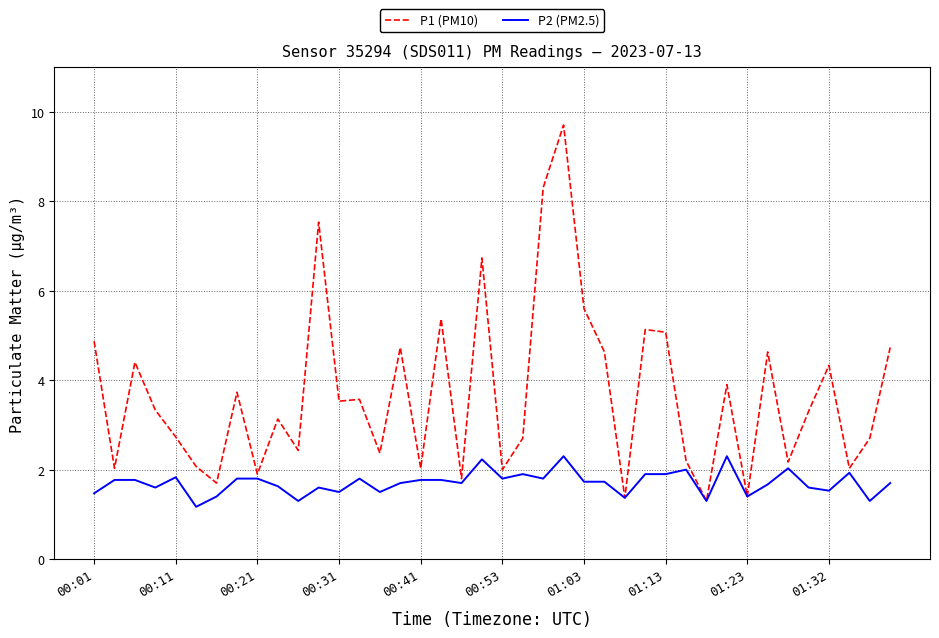

List the series in order of their overall mean, lowest first.

P2 (PM2.5), P1 (PM10)